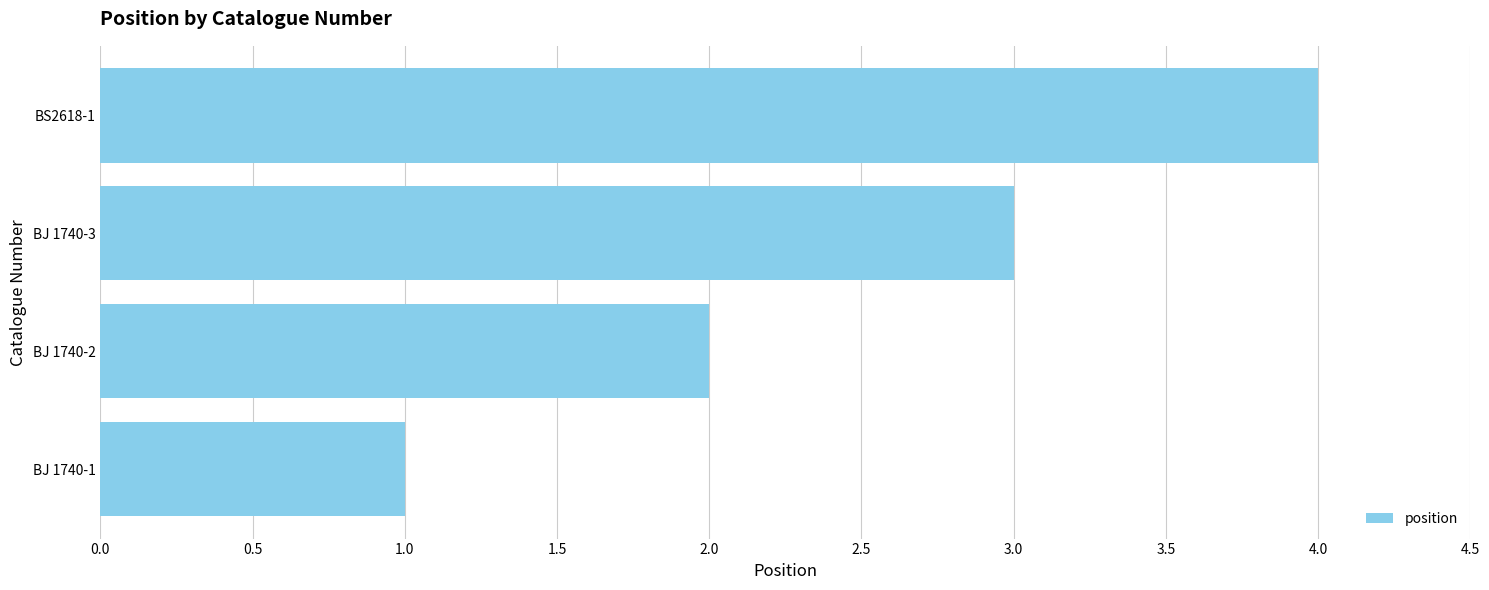

What is the sum of the values at BS2618-1 and BJ 1740-1?

5